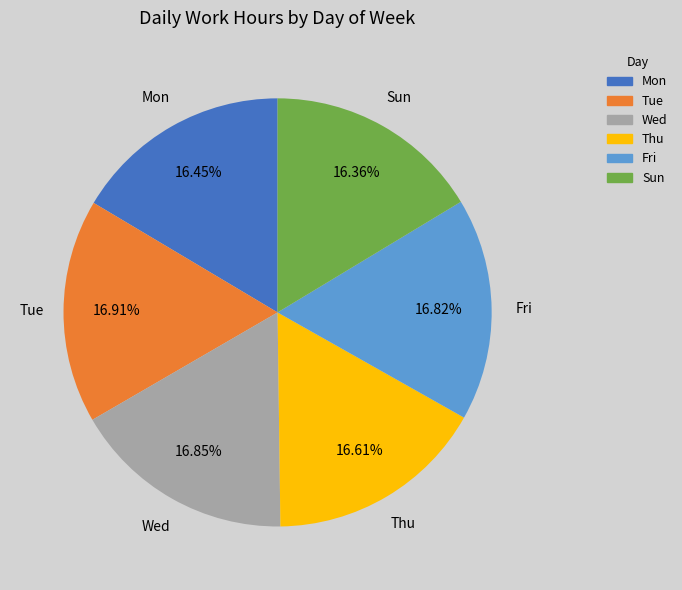

What percentage is the Fri slice, to the nearest percent?

17%